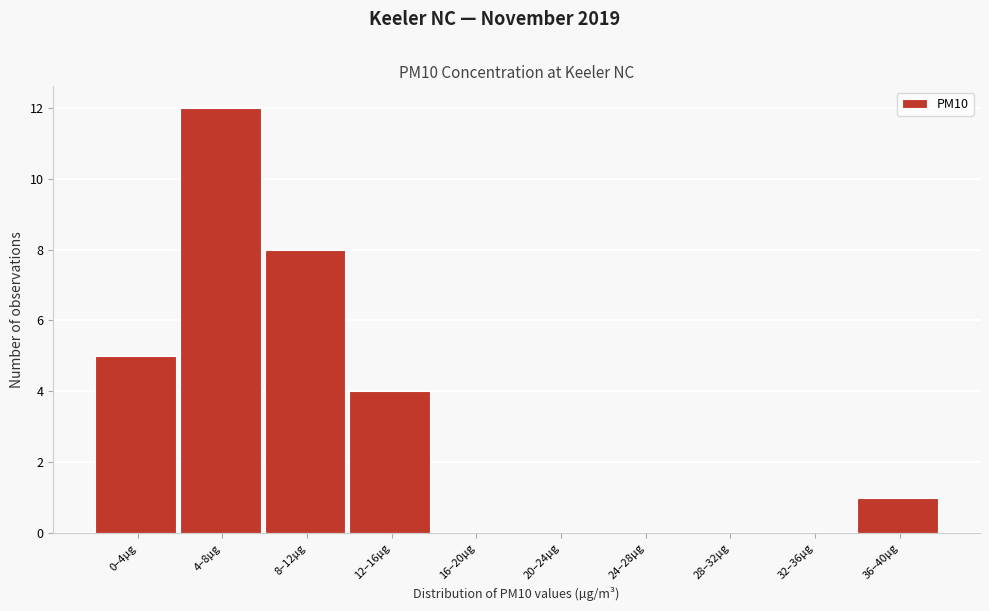

Reading left to right, list all the values displayed in this chart.

0–4µg=5	4–8µg=12	8–12µg=8	12–16µg=4	16–20µg=0	20–24µg=0	24–28µg=0	28–32µg=0	32–36µg=0	36–40µg=1